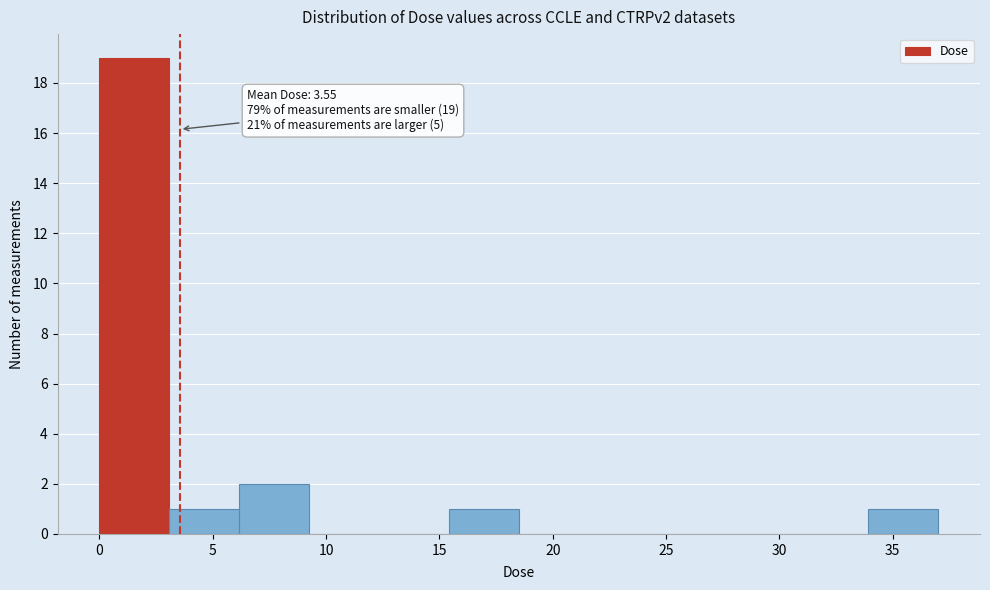

Over which range of the x-axis is the bar tallest?

0.0 to 3.0